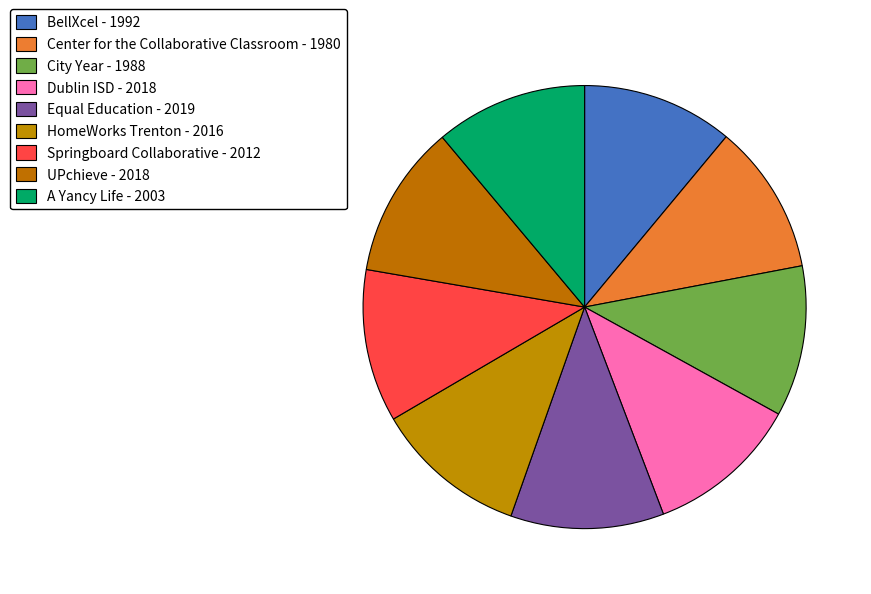

Is there any slice that represents more than half of the pie?

No